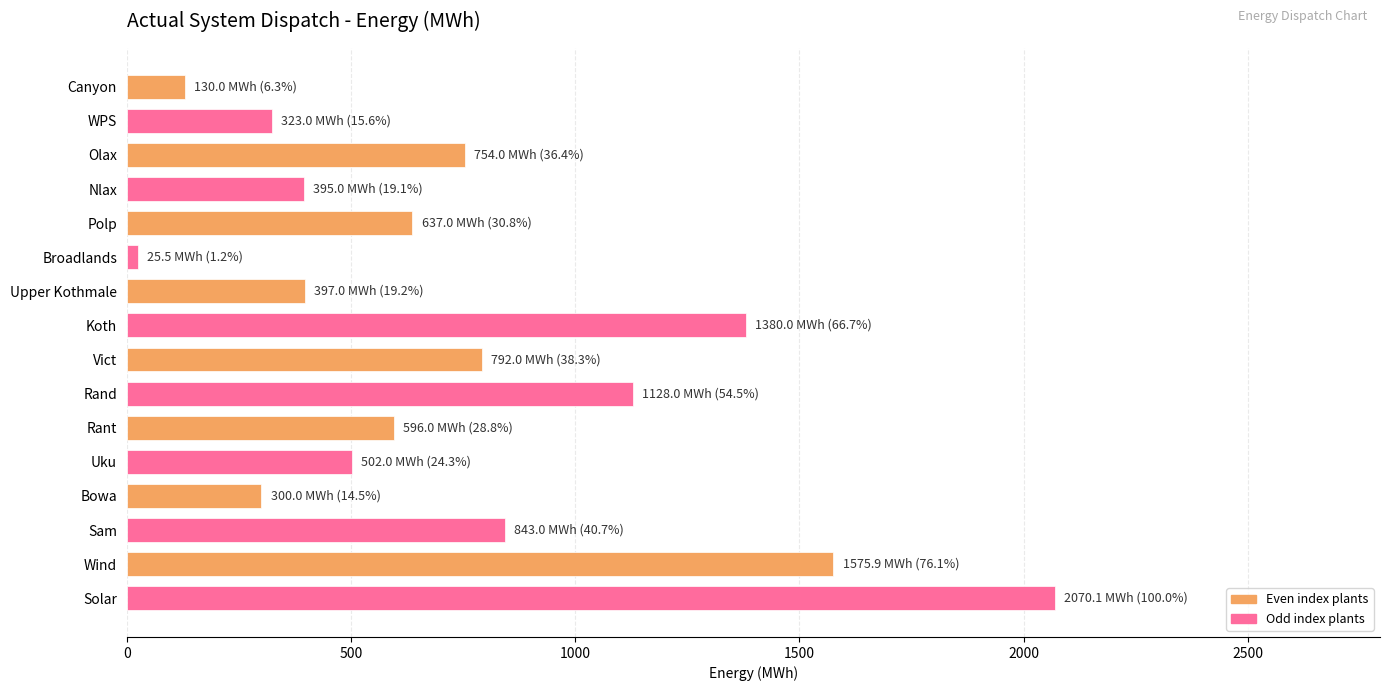

What is the difference between the values at Uku and Rant?

94.0